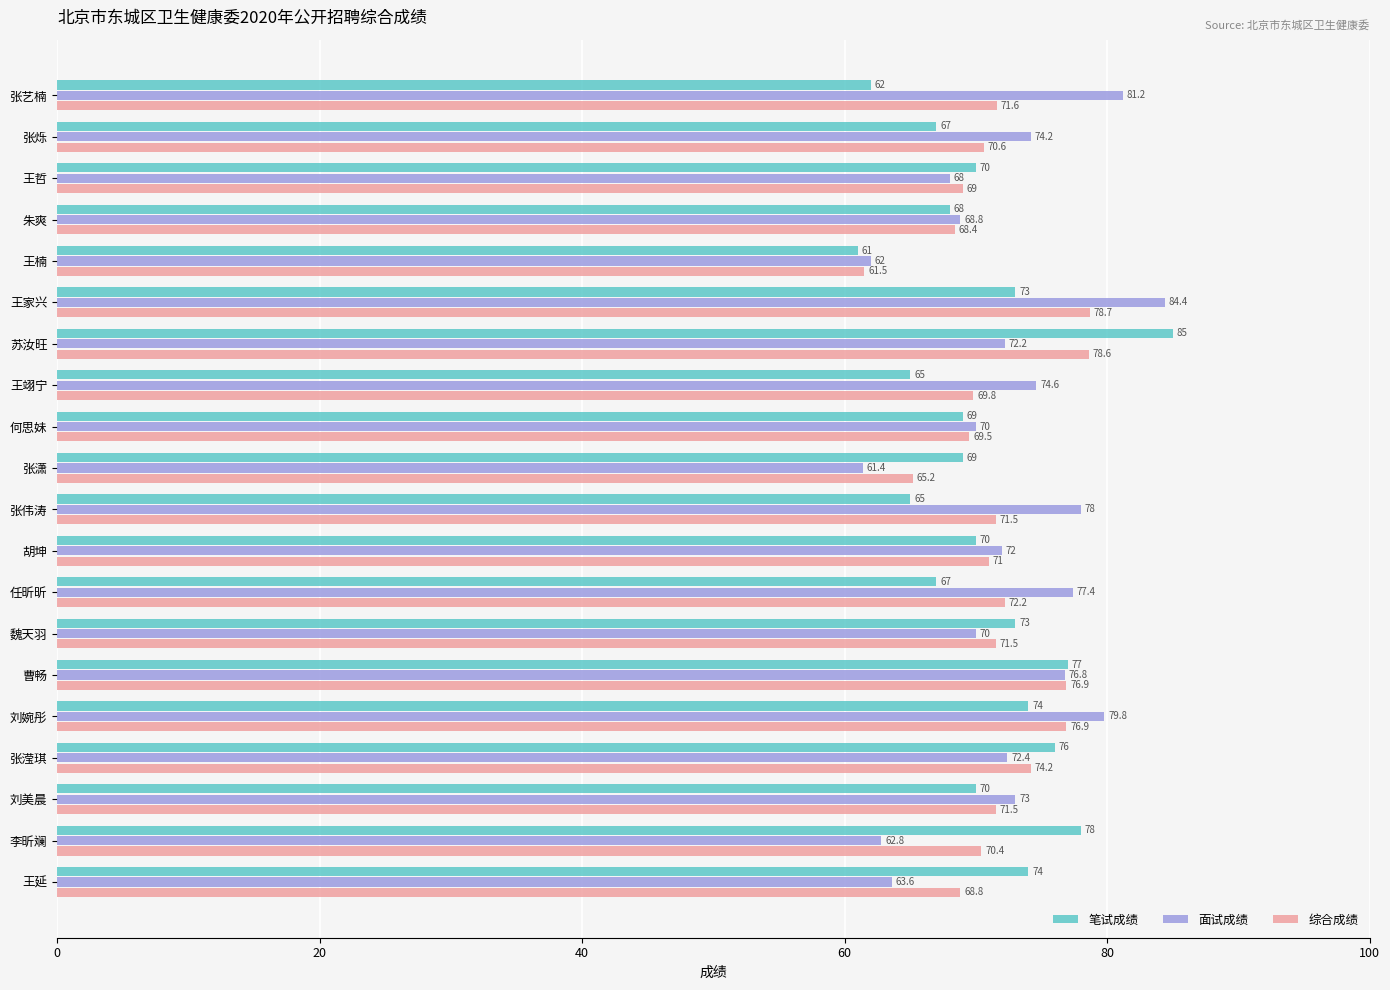

The value of 综合成绩 at 张烁 is 70.6. True or false?

True